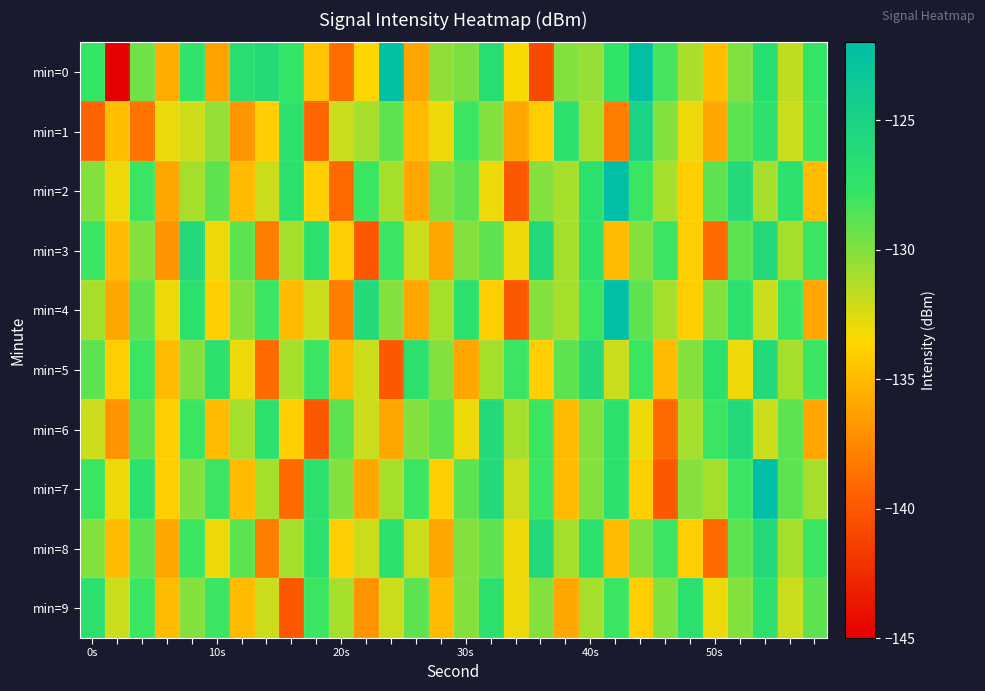

What is the maximum value shown in the chart?

-122.0